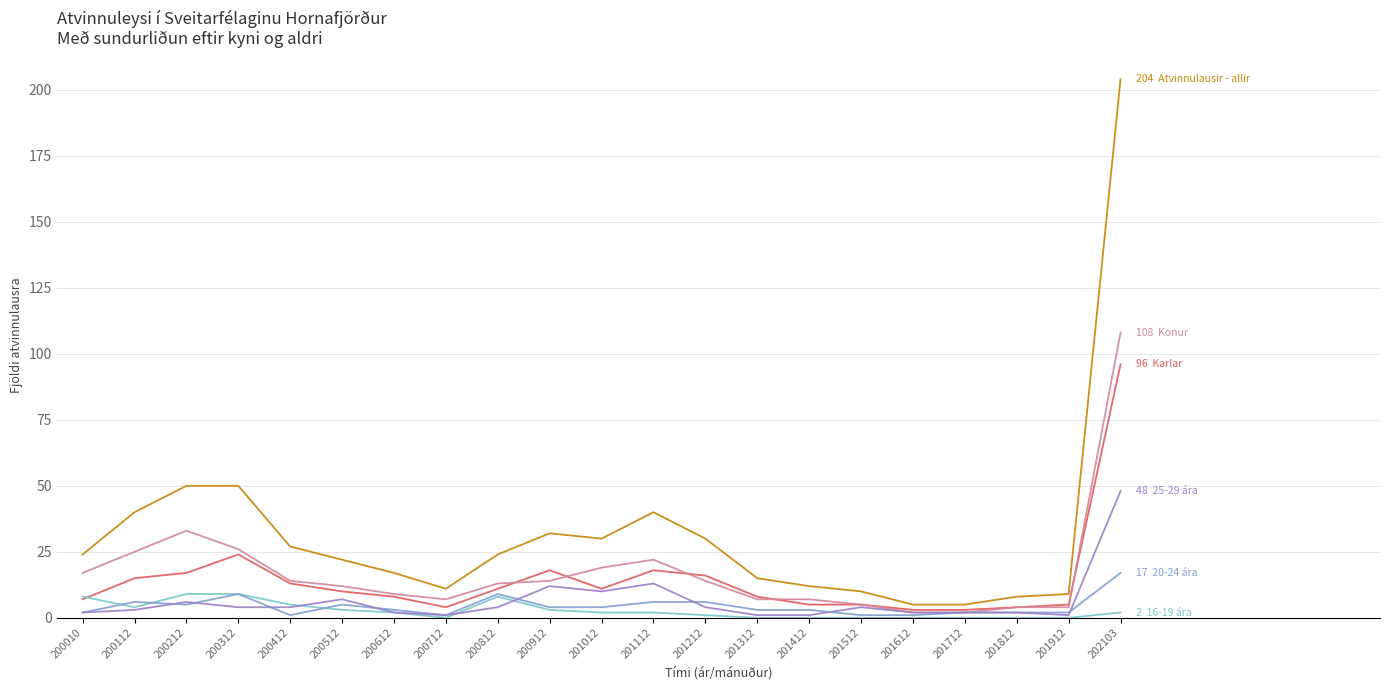

Is this an area chart (filled region under the line)?

No